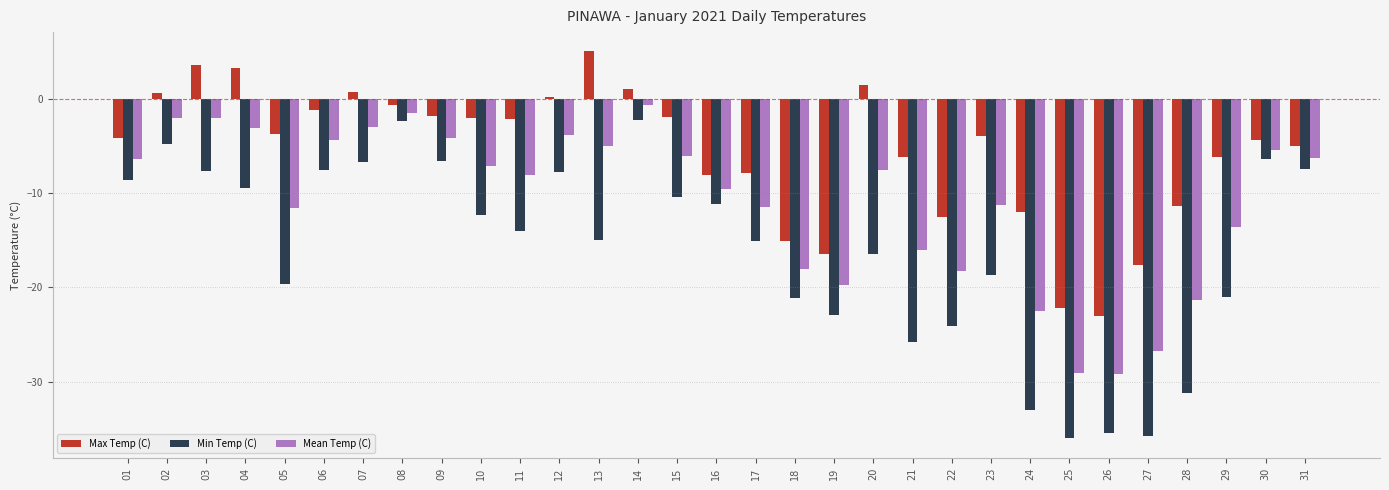

What is the difference between the maximum and minimum values in the Mean Temp (C) series?

28.5